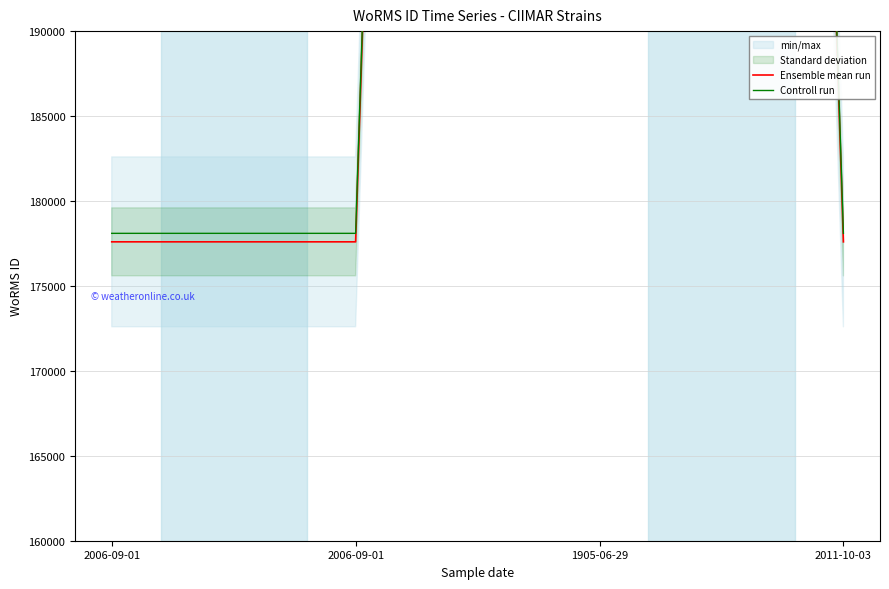

What is the total value across all series at 1905-06-29?

1237982